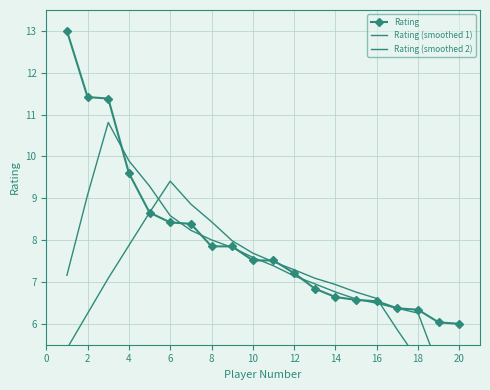

What is the average value of the Rating series?

8.0